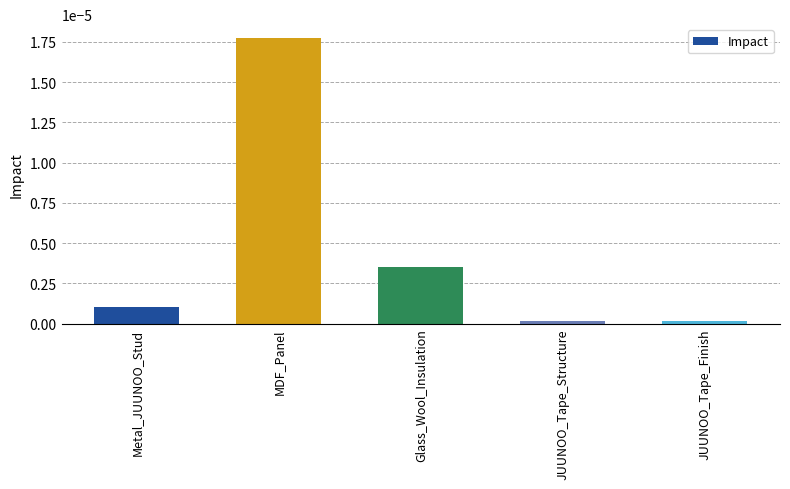

What position from the right is MDF_Panel?

4